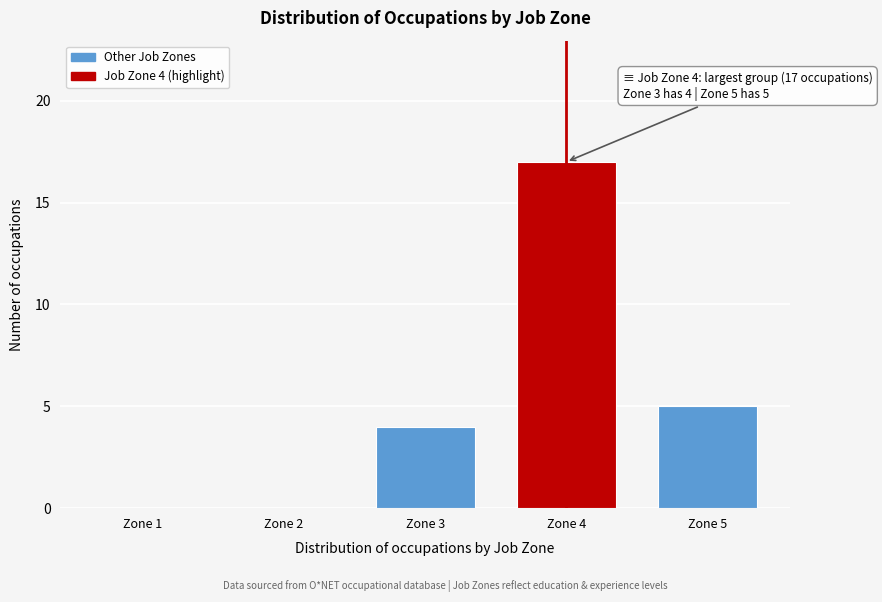

Reading left to right, list all the values displayed in this chart.

Zone 1=0	Zone 2=0	Zone 3=4	Zone 4=17	Zone 5=5